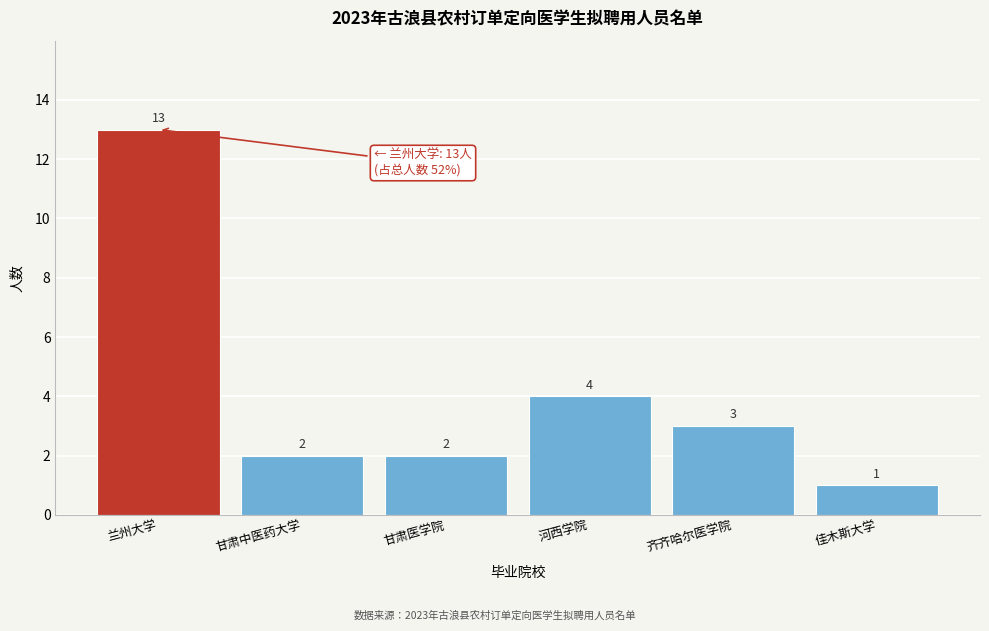

Reading left to right, extract all data points from this chart.

兰州大学=13	甘肃中医药大学=2	甘肃医学院=2	河西学院=4	齐齐哈尔医学院=3	佳木斯大学=1